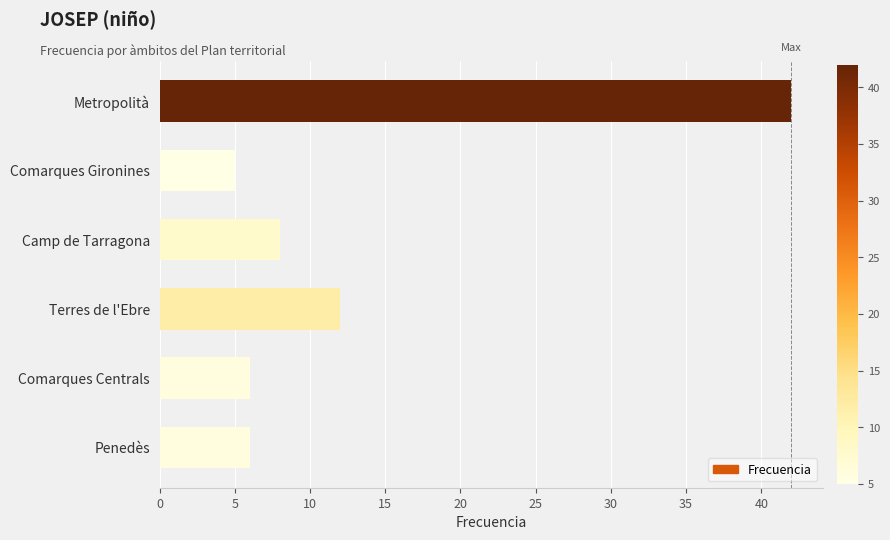

Reading top to bottom, transcribe all the data shown in this chart.

Metropolità=42	Comarques Gironines=5	Camp de Tarragona=8	Terres de l'Ebre=12	Comarques Centrals=6	Penedès=6